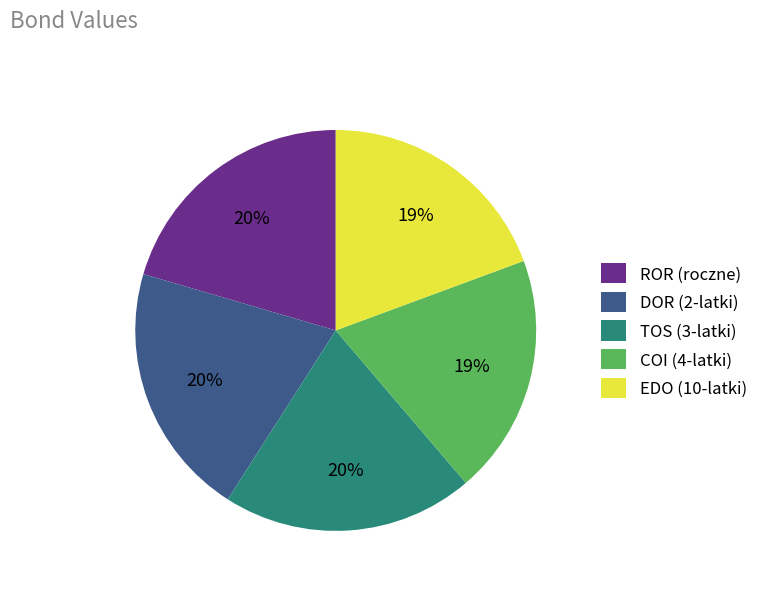

To the nearest percent, what is the average slice percentage?

20%